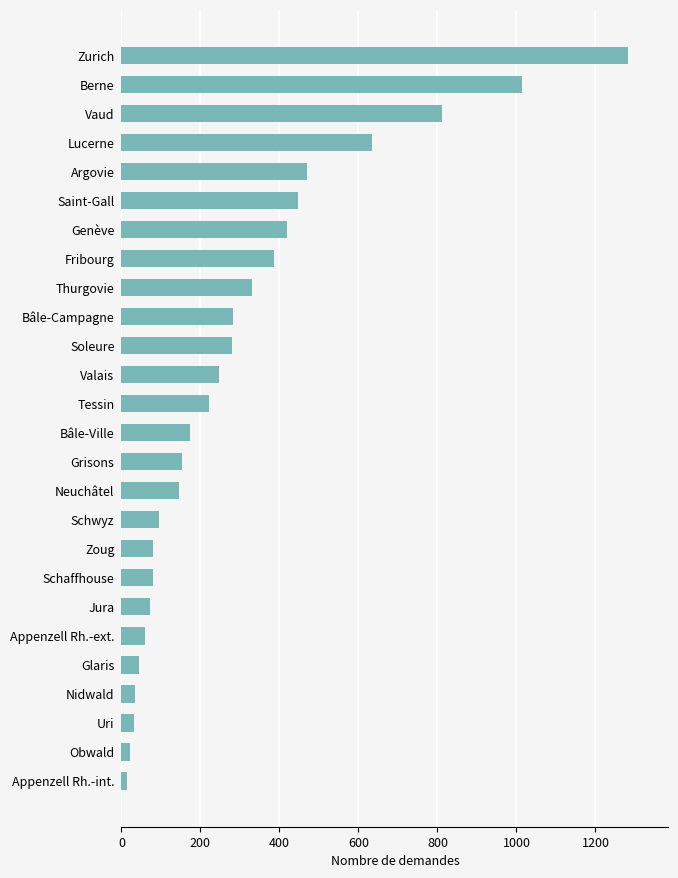

What is the greatest value displayed?

1282